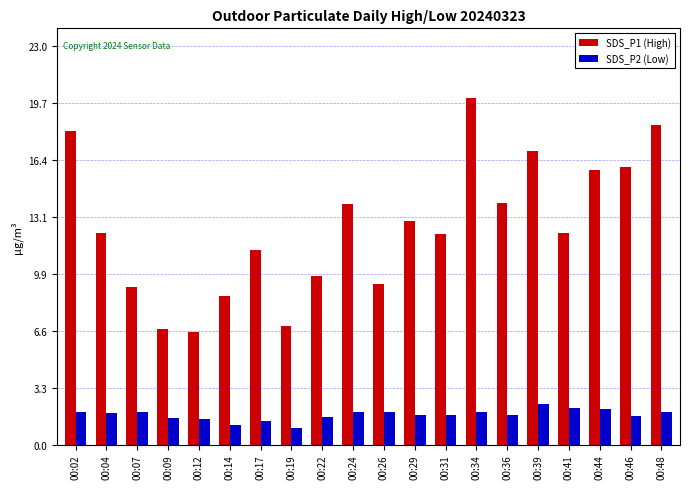

What are all the series names shown in the legend?

SDS_P1 (High), SDS_P2 (Low)